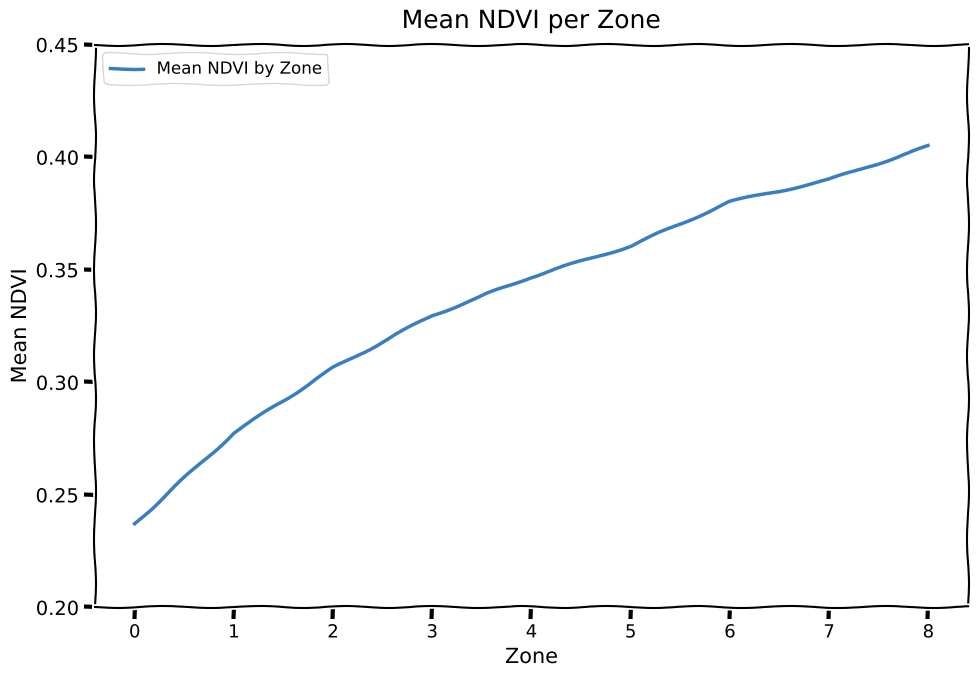

Which label corresponds to the largest value in the chart?

8